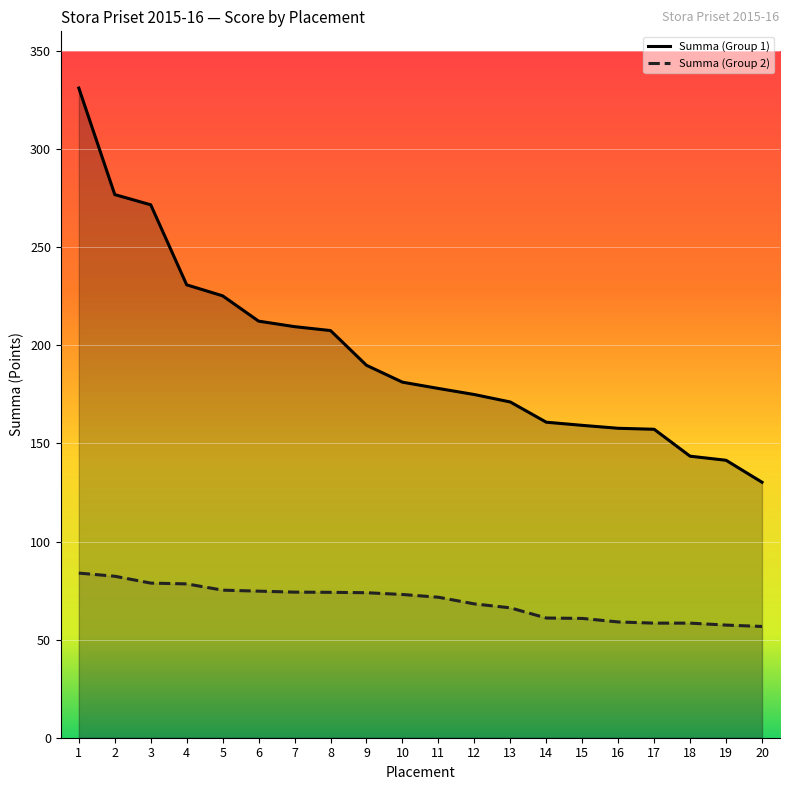

What are all the series names shown in the legend?

Summa (Group 1), Summa (Group 2)